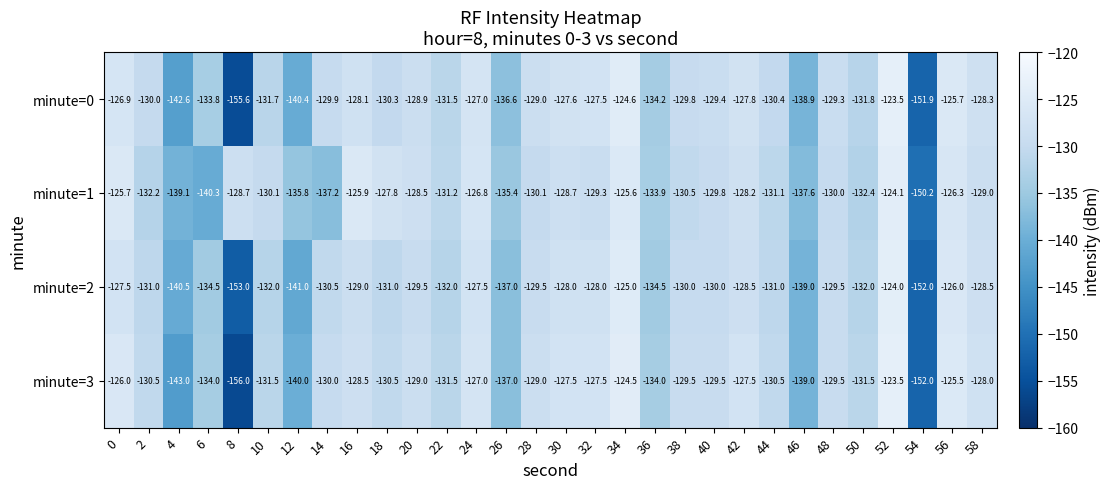

The minute=1 series shows -56.4 at 8. True or false?

False